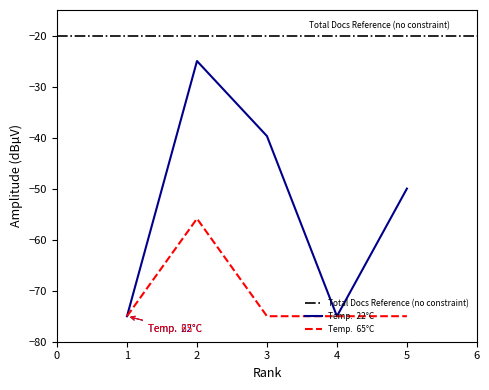

Reading left to right, transcribe all the data shown in this chart.

Total Docs. (3years): -75.0	-25.0	-39.7	-75.0	-50.0
Citable Docs. (3years): -75.0	-55.9	-75.0	-75.0	-75.0